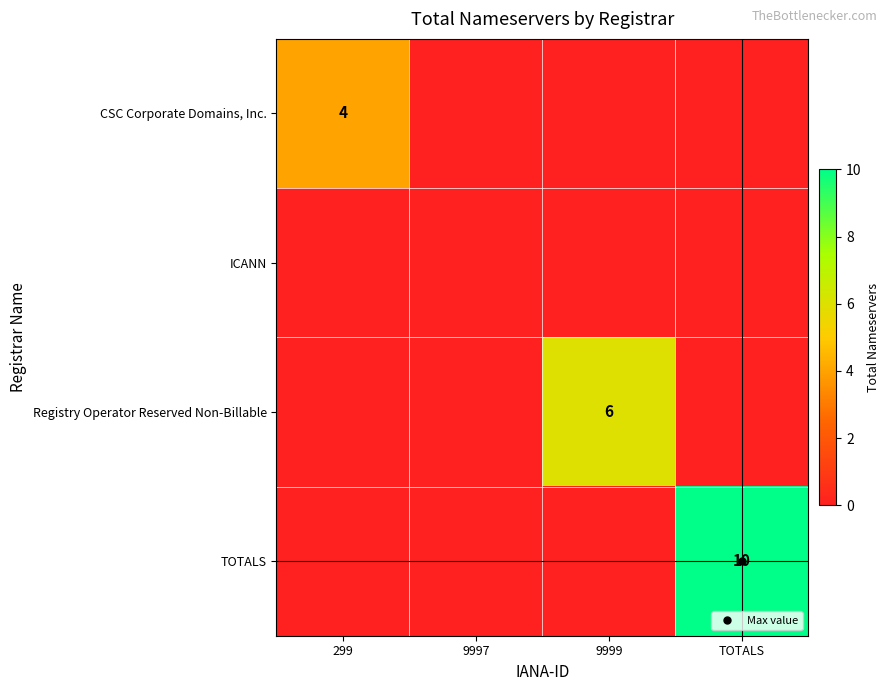

At how many categories does at least one series exceed 5?

2